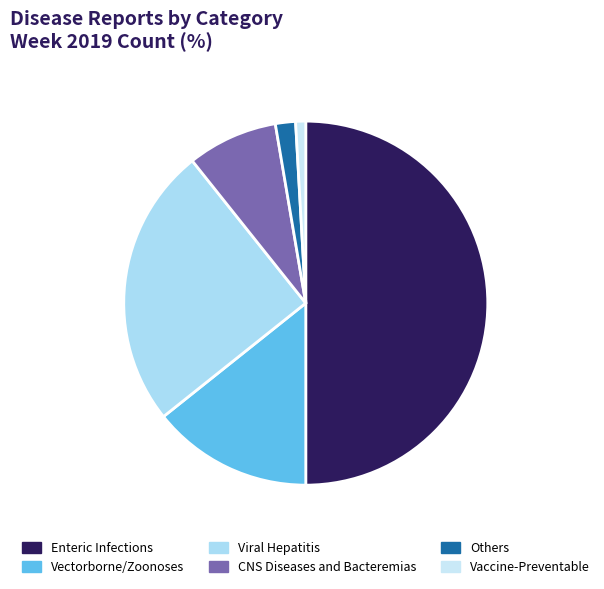

Which slice is the largest?

Enteric Infections